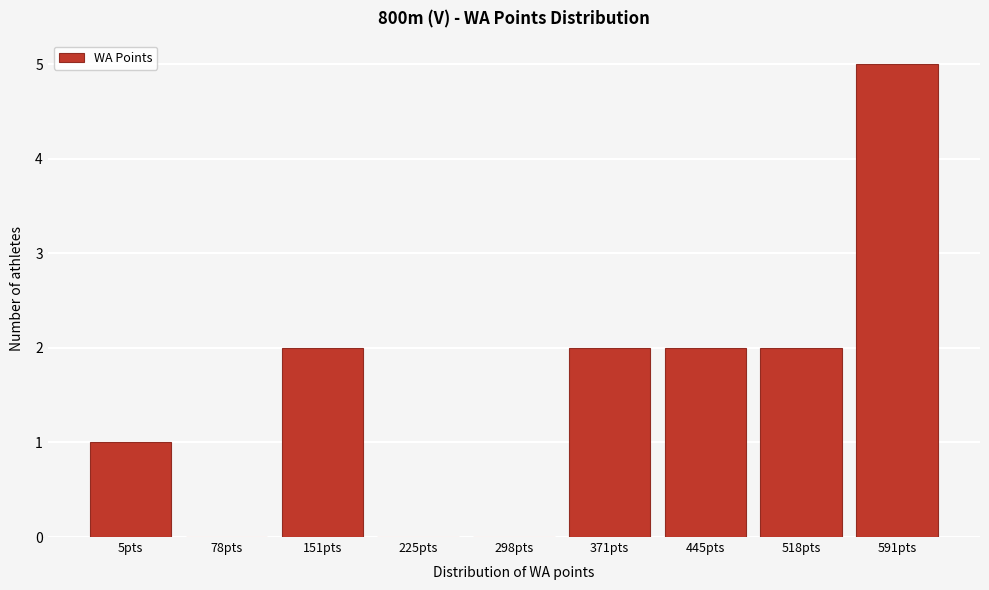

Reading left to right, list all the values displayed in this chart.

5pts=1	78pts=0	151pts=2	225pts=0	298pts=0	371pts=2	445pts=2	518pts=2	591pts=5